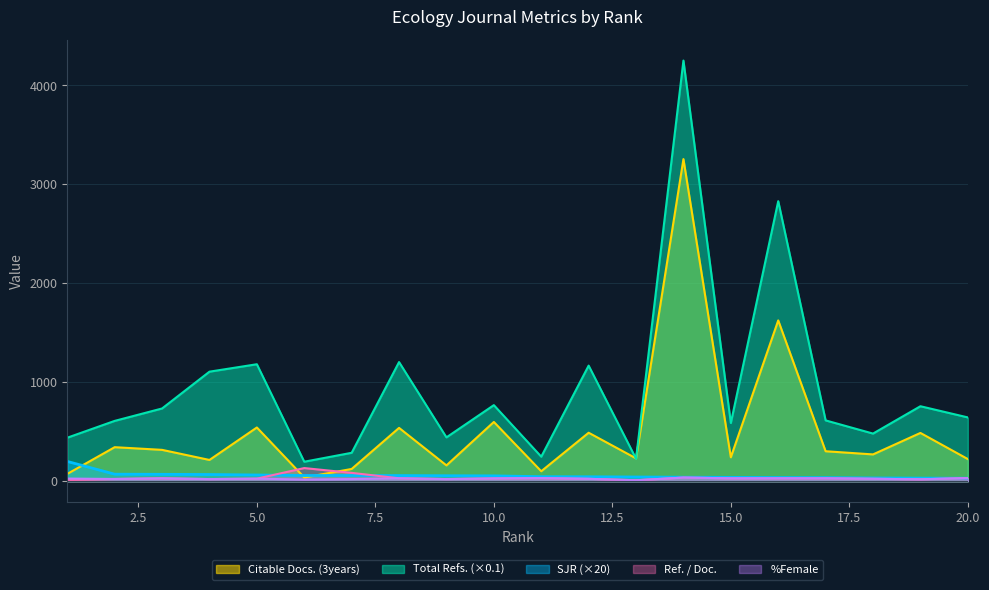

Where is the first local maximum for Ref. / Doc.?

3